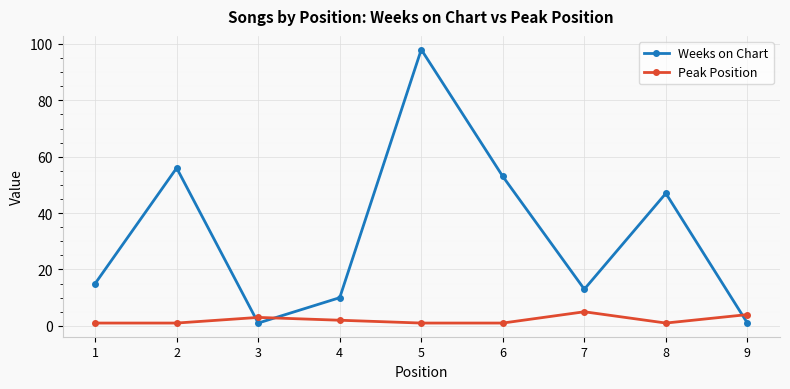

The Weeks on Chart series shows 1 at 3. True or false?

True